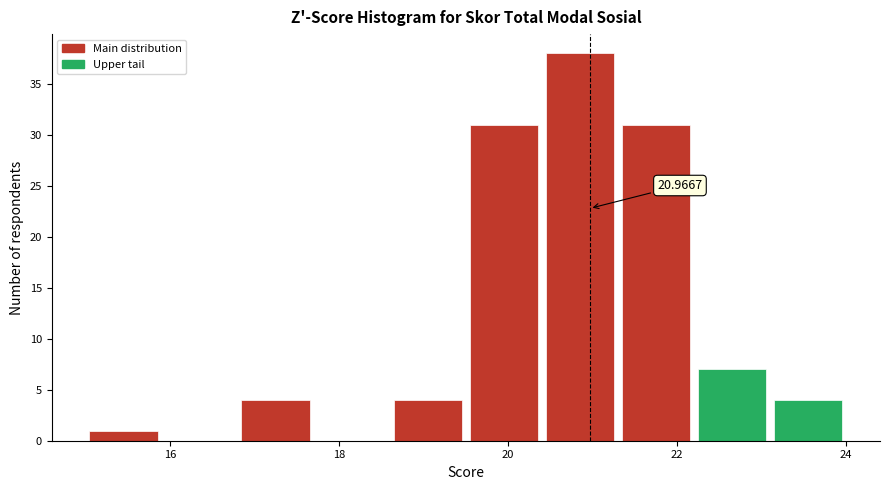

Which range on the x-axis has the tallest bar?

20.4 to 21.3